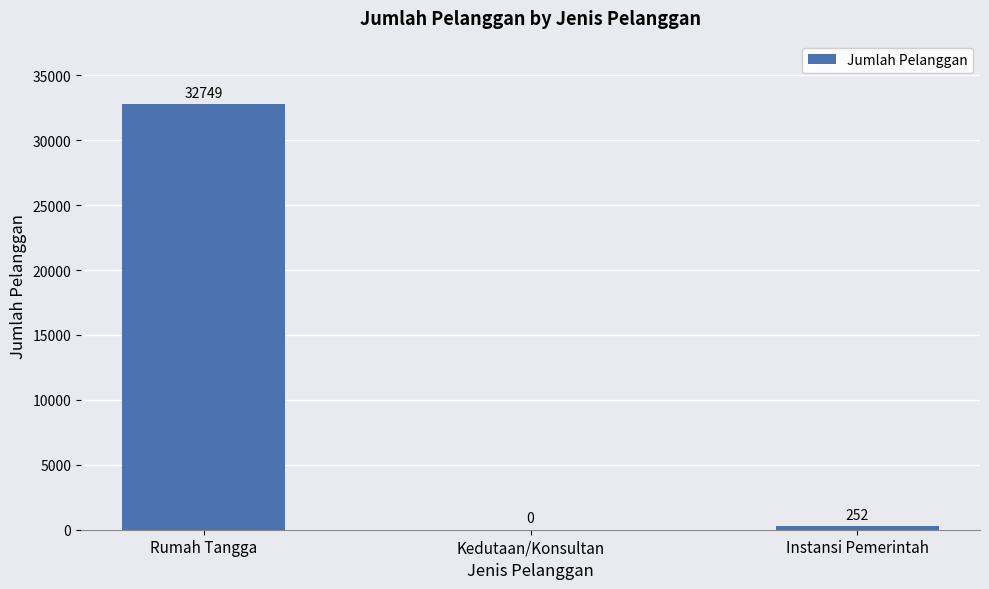

At which label does the data first exceed 252?

Rumah Tangga